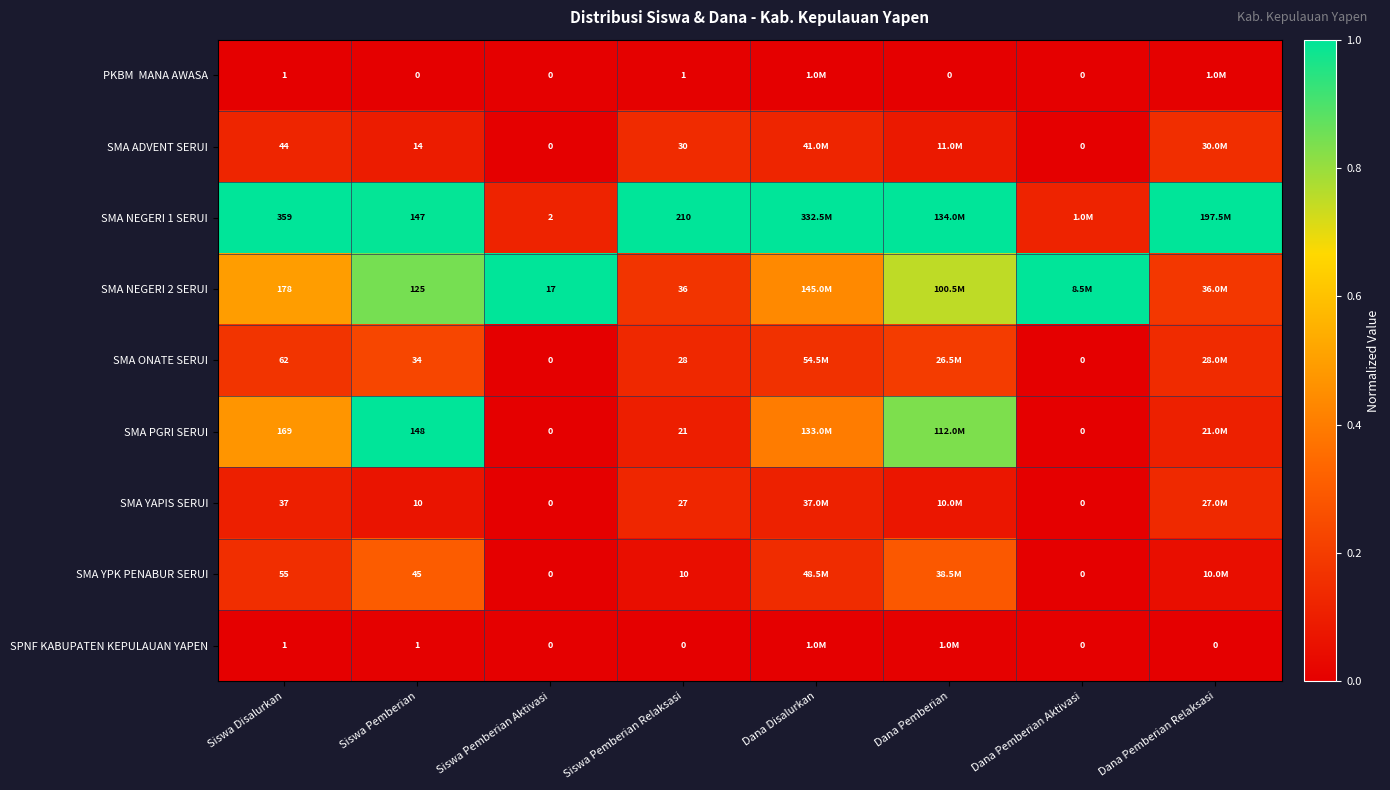

Rank the series at Dana Pemberian Relaksasi from highest to lowest value.

SMA NEGERI 1 SERUI, SMA NEGERI 2 SERUI, SMA ADVENT SERUI, SMA ONATE SERUI, SMA YAPIS SERUI, SMA PGRI SERUI, SMA YPK PENABUR SERUI, PKBM MANA AWASA, SPNF KABUPATEN KEPULAUAN YAPEN